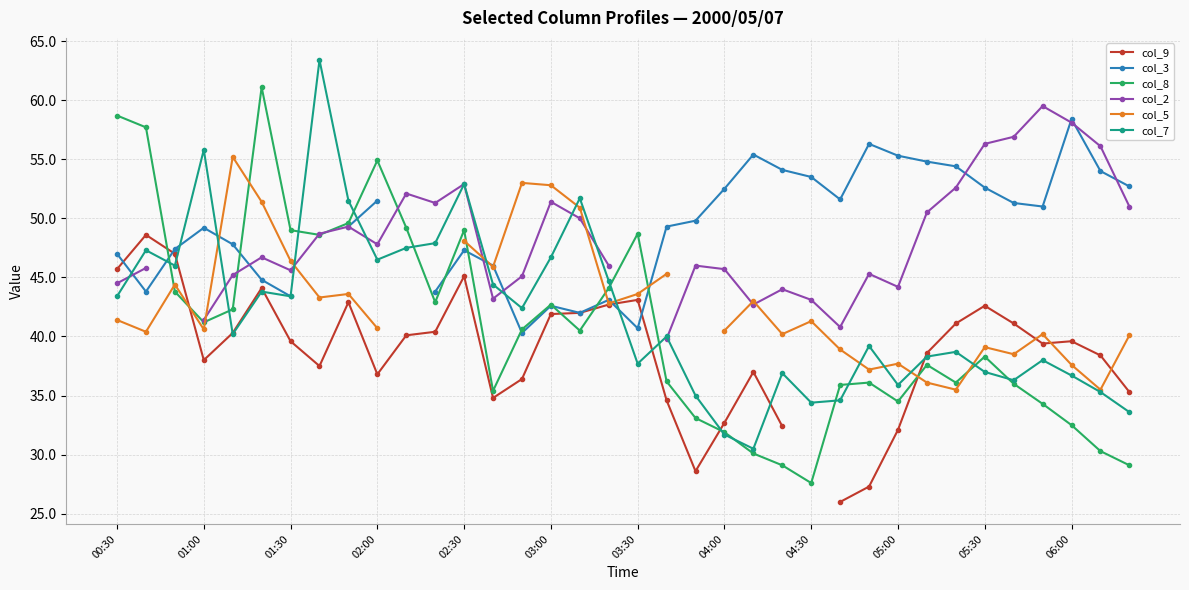

What is the lowest value of the col_3 series?

40.3